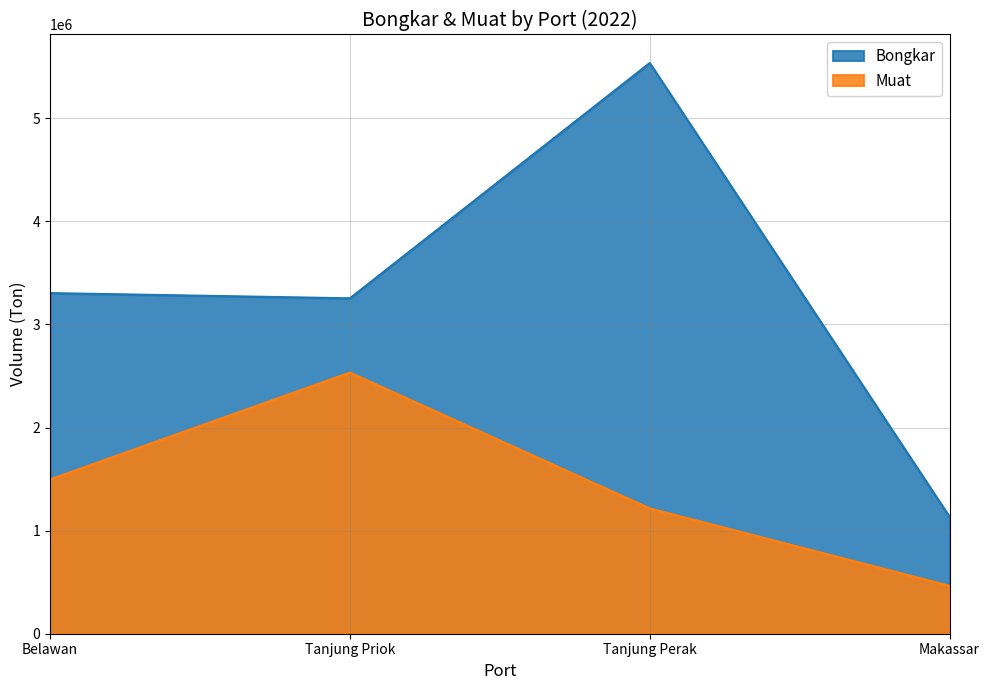

Is the value of Bongkar at Tanjung Priok greater than the value of Muat at Tanjung Perak?

Yes